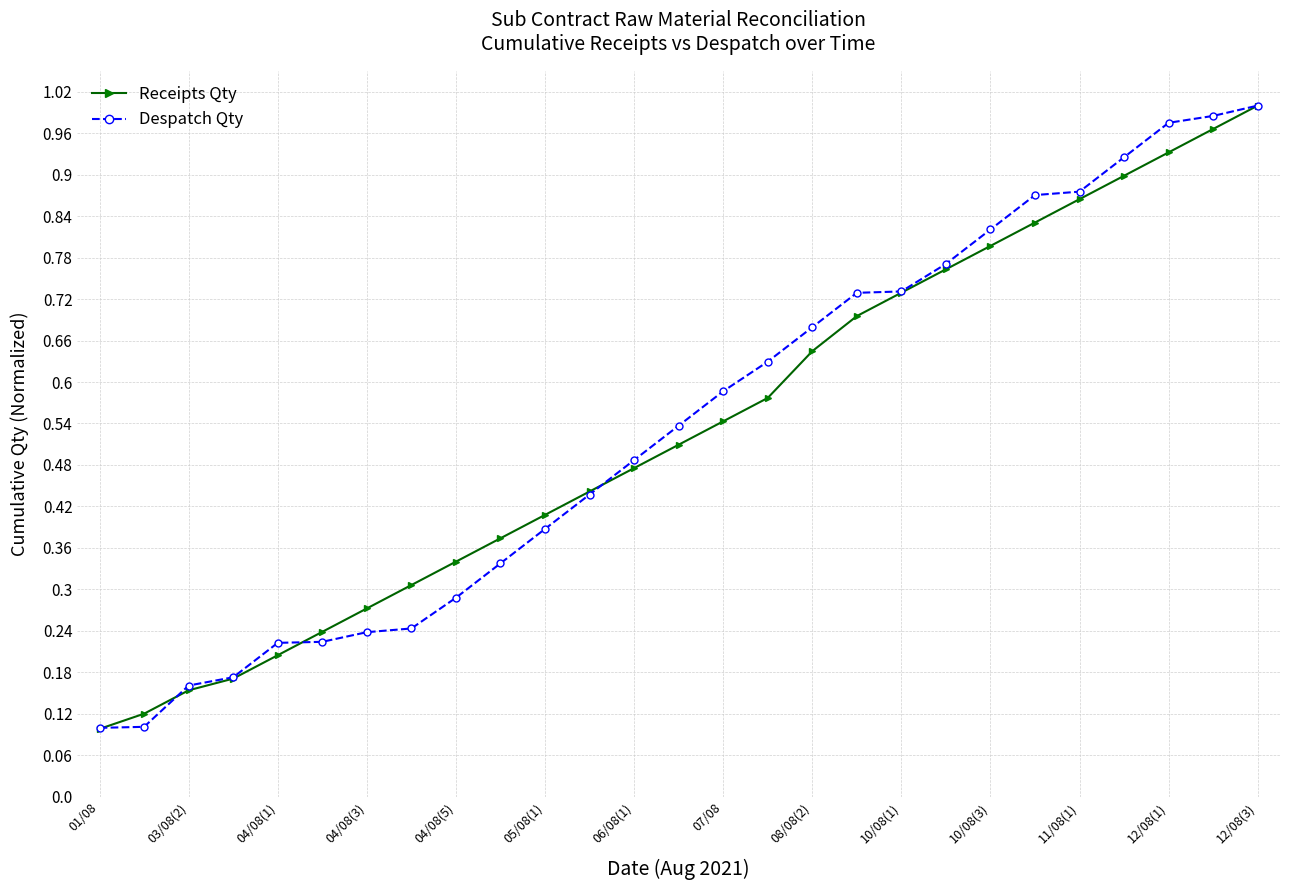

True or false: Receipts Qty has more than 2 points higher than both neighbors.

False